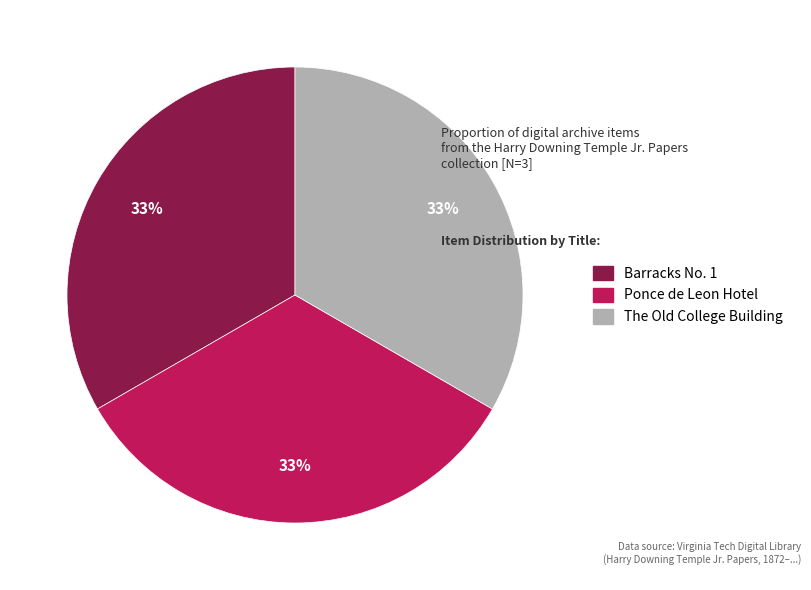

Does any single category account for the majority?

No